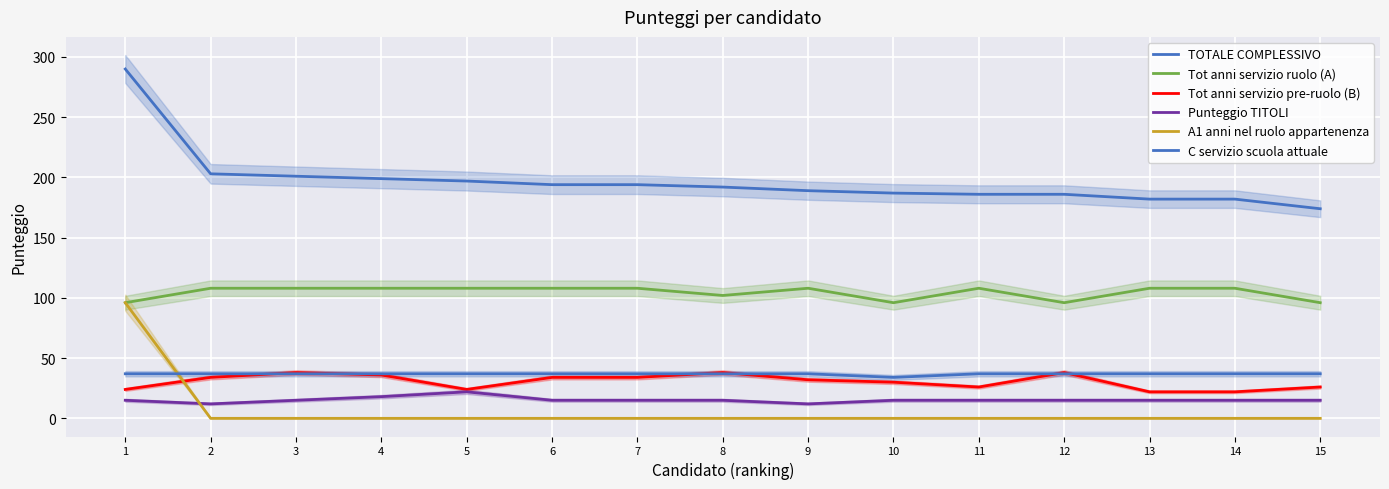

Which category has the lowest value across all series?

2